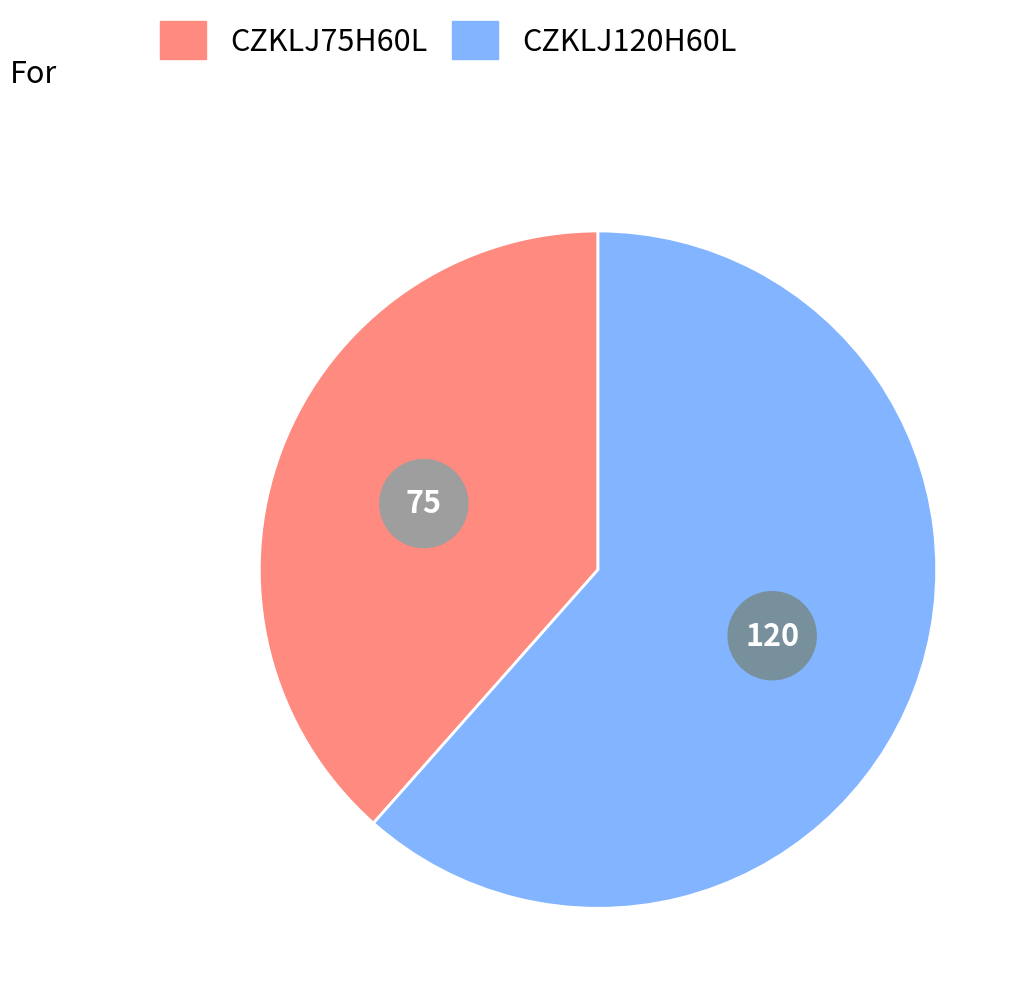

To the nearest percent, what is the difference between the CZKLJ75H60L and CZKLJ120H60L slice percentages?

23%